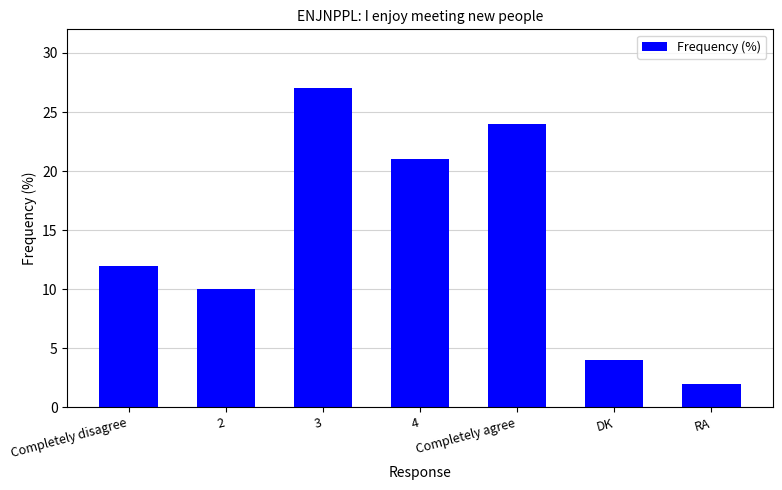

The chart shows a value of 12 at 3. True or false?

False